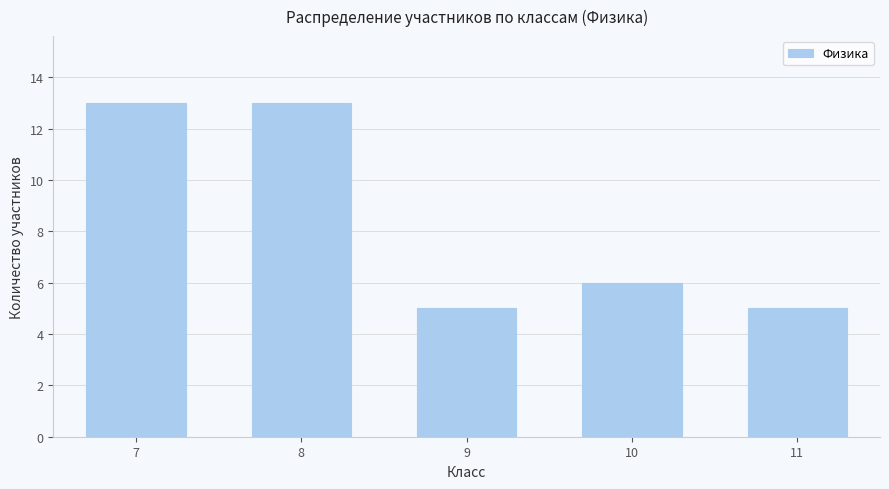

Reading right to left, transcribe all the data shown in this chart.

11=5	10=6	9=5	8=13	7=13